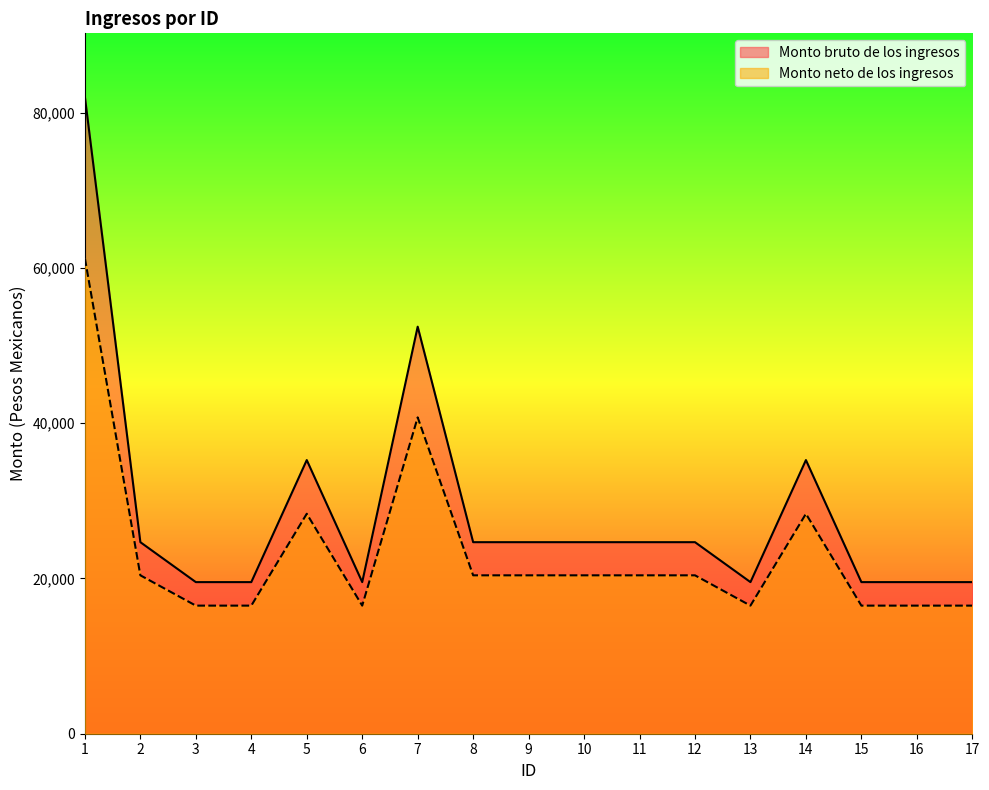

True or false: Monto bruto de los ingresos and Monto neto de los ingresos cross at least once.

False